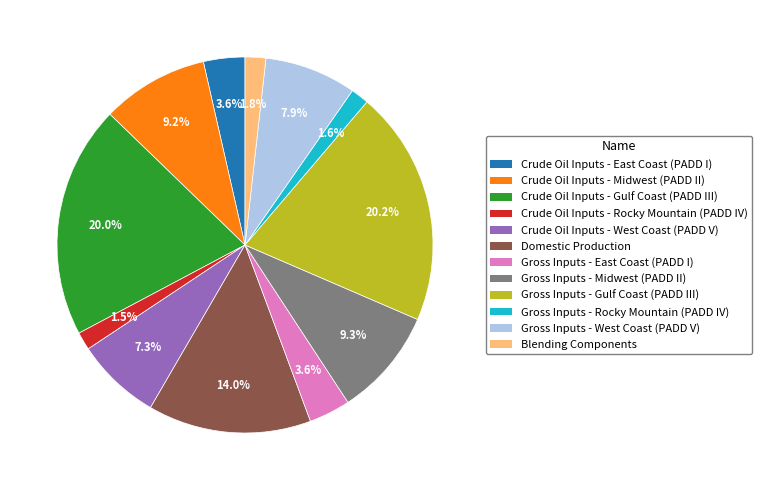

Is there any slice that represents more than half of the pie?

No